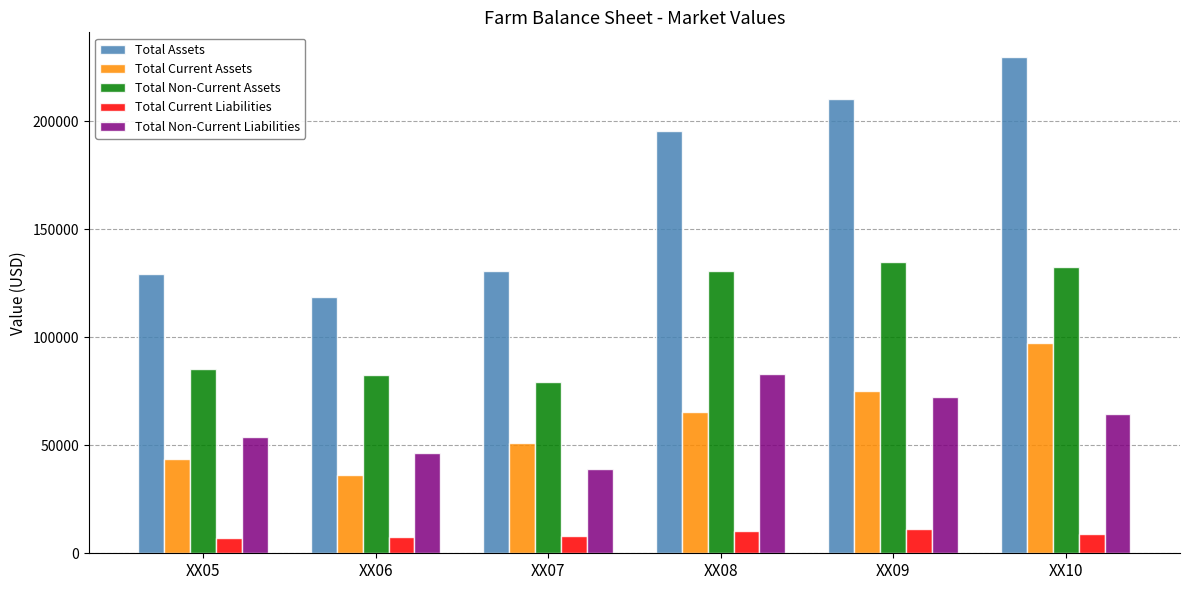

What is the sum of the Total Non-Current Assets values at XX10 and XX08?

263115.0